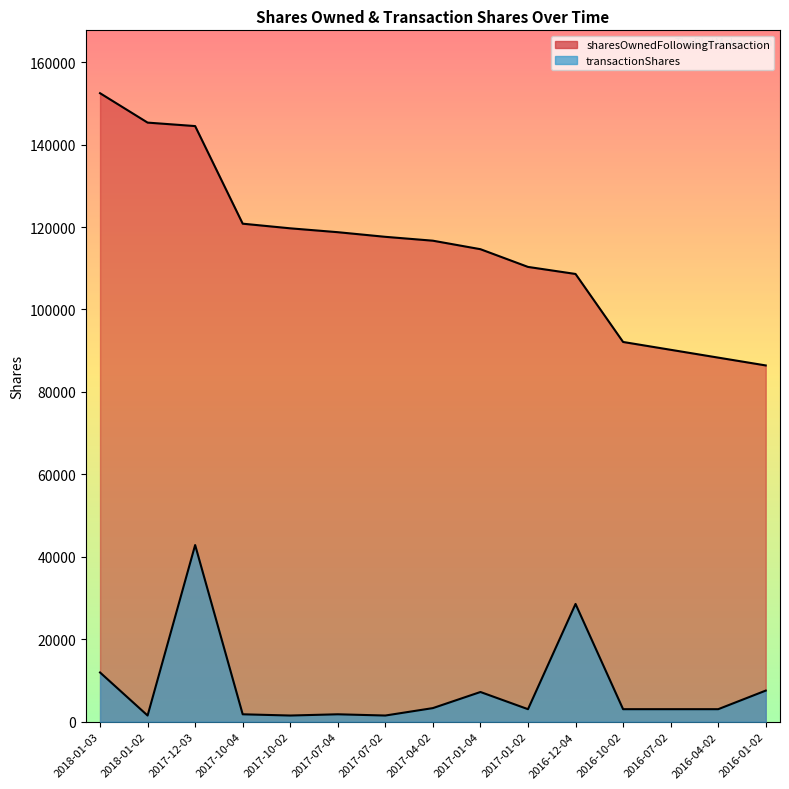

Reading left to right, transcribe all the data shown in this chart.

transactionShares: 2018-01-03=11948	2018-01-02=1503	2017-12-03=42857	2017-10-04=1803	2017-10-02=1503	2017-07-04=1803	2017-07-02=1503	2017-04-02=3305	2017-01-04=7211	2017-01-02=3042	2016-12-04=28571	2016-10-02=3040	2016-07-02=3041	2016-04-02=3040	2016-01-02=7551
sharesOwnedFollowingTransaction: 2018-01-03=152461	2018-01-02=145326	2017-12-03=144483	2017-10-04=120807	2017-10-02=119682	2017-07-04=118744	2017-07-02=117619	2017-04-02=116681	2017-01-04=114619	2017-01-02=110321	2016-12-04=108612	2016-10-02=92116	2016-07-02=90219	2016-04-02=88321	2016-01-02=86424